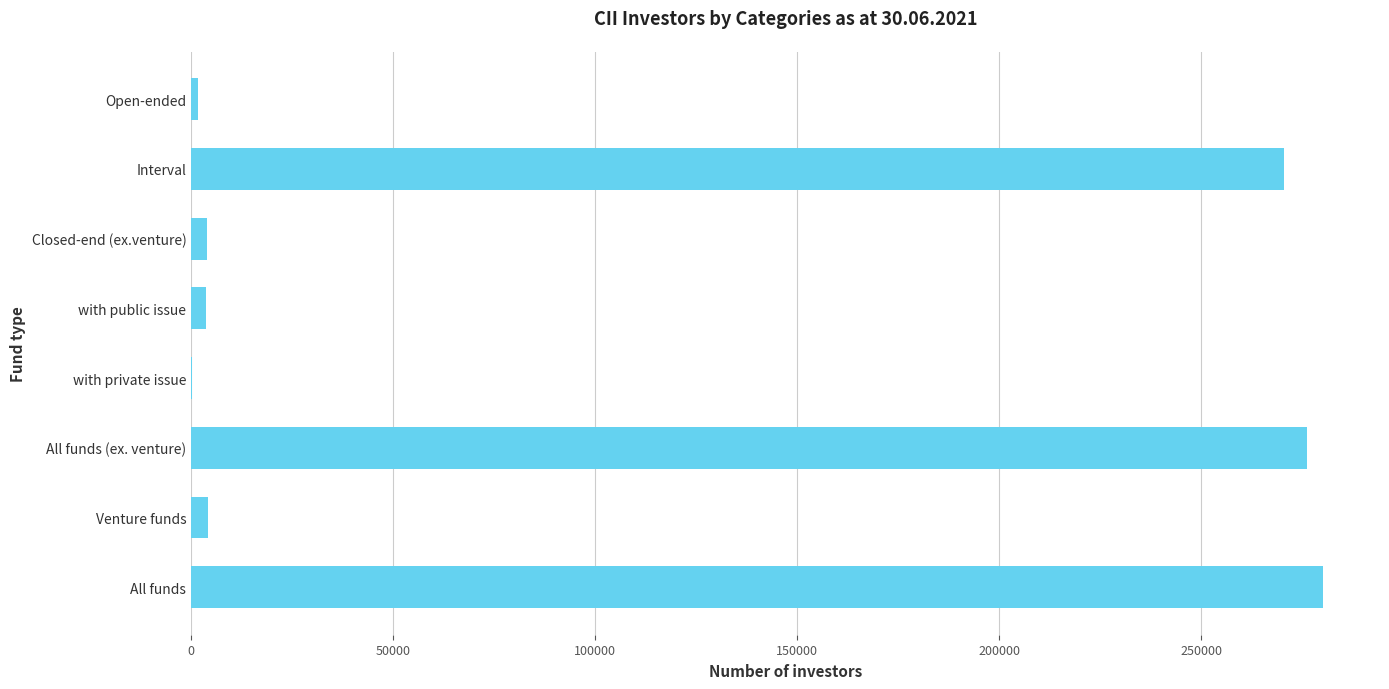

How many data points does each series have?

8